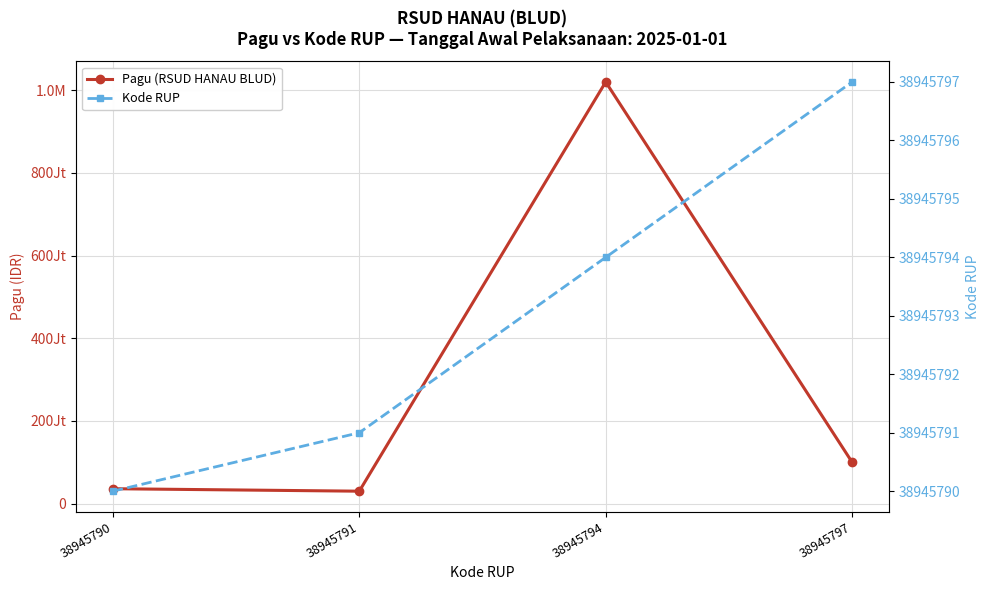

Which label corresponds to the smallest value in the chart?

38945791